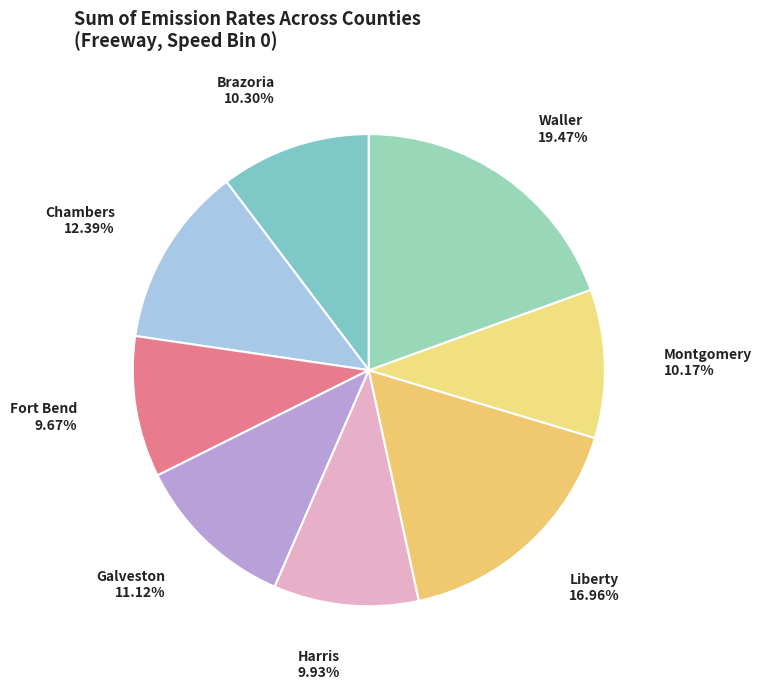

What is the largest slice in the pie chart?

Waller